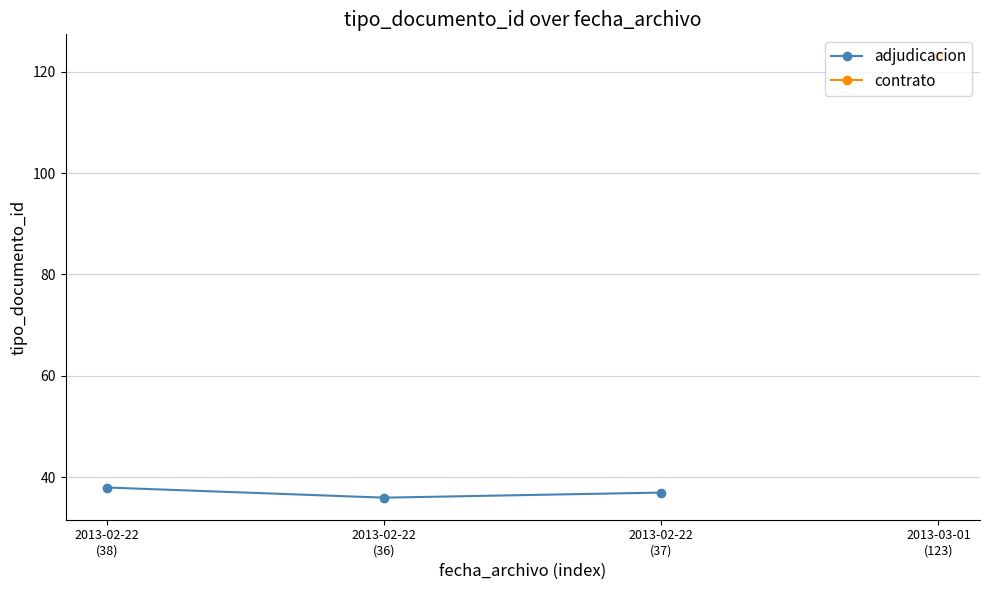

How many data points are above 37?

1